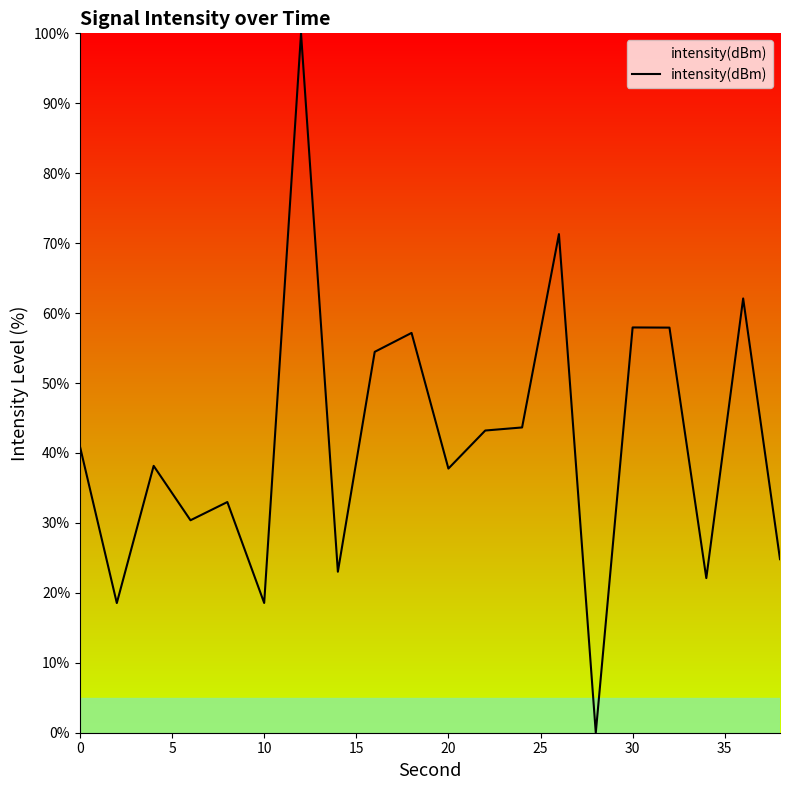

What is the maximum value shown in the chart?

100.0